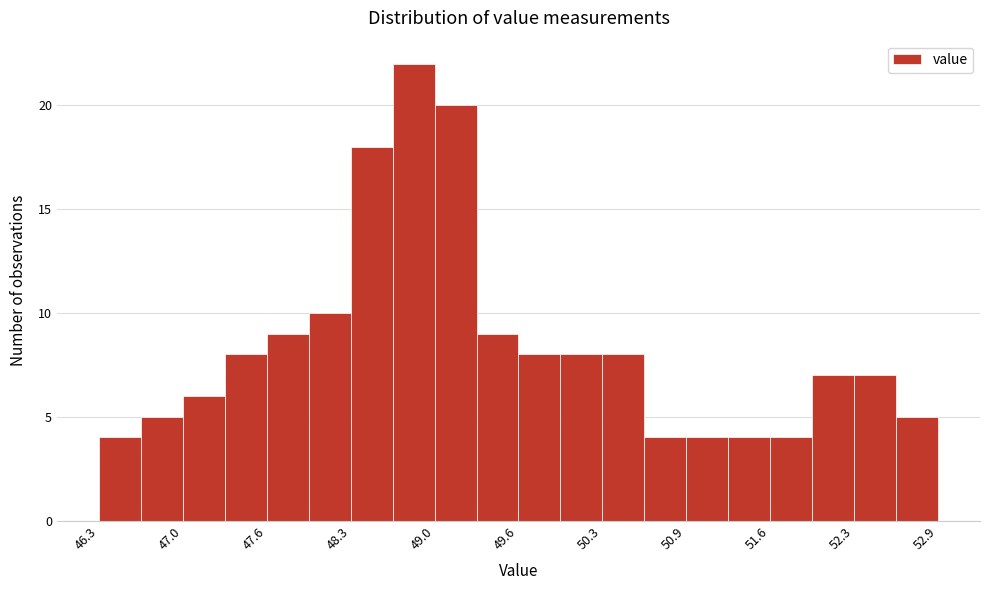

Around what value on the x-axis is the tallest bar? Give the approximate position of its centre, as read against the axis.

48.8